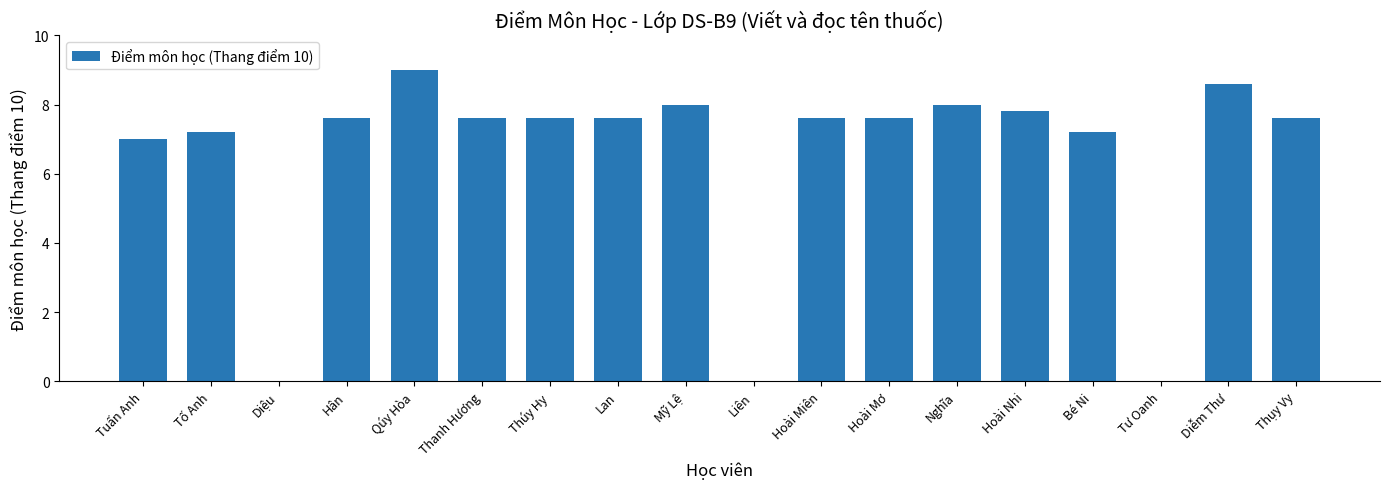

What is the ratio of the value at Mỹ Lệ to the value at Bé Ni?

1.1